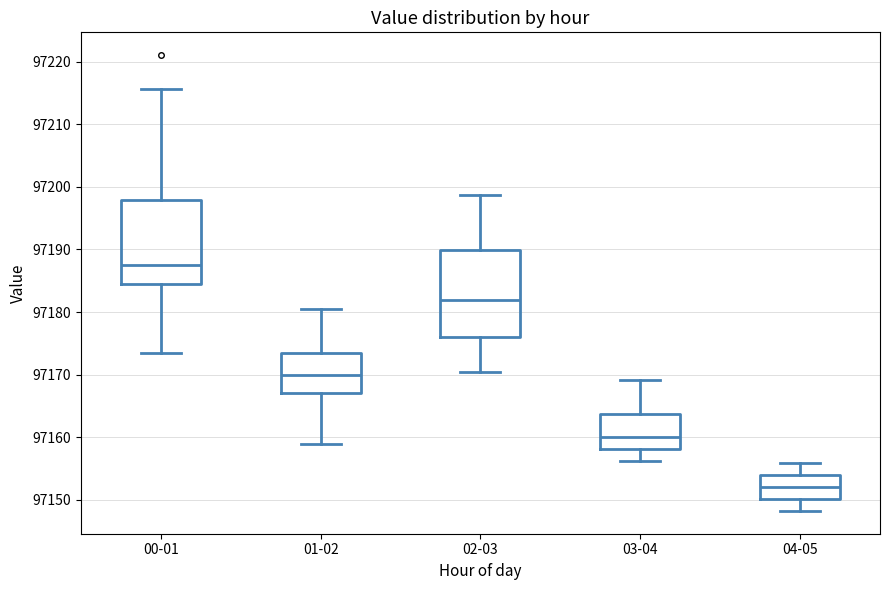

Which box's median line is the highest?

00-01